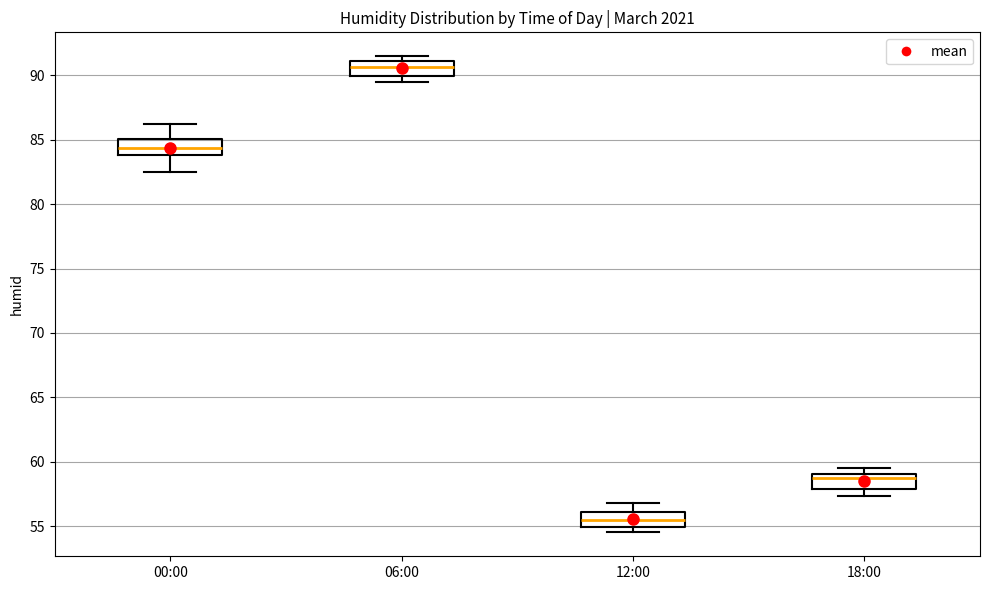

Reading left to right, read every box against the y-axis: the position of its median line, the range the box covers, and the ends of its whiskers. The values are not printed on the chart, so give them approximately, as read against the axis.

00:00: median 84.5, box 84.0 to 85.0, whiskers 82.5 to 86.0
06:00: median 90.5, box 90.0 to 91.0, whiskers 89.5 to 91.5
12:00: median 55.5, box 55.0 to 56.0, whiskers 54.5 to 57.0
18:00: median 58.5, box 58.0 to 59.0, whiskers 57.5 to 59.5